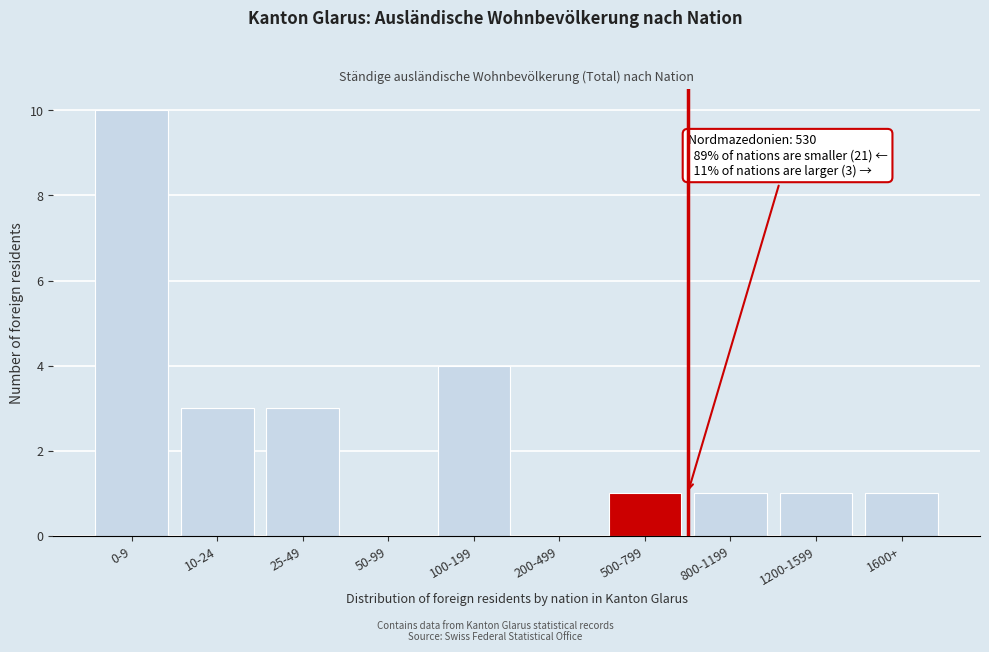

Reading right to left, extract all data points from this chart.

1600+=1	1200-1599=1	800-1199=1	500-799=1	200-499=0	100-199=4	50-99=0	25-49=3	10-24=3	0-9=10